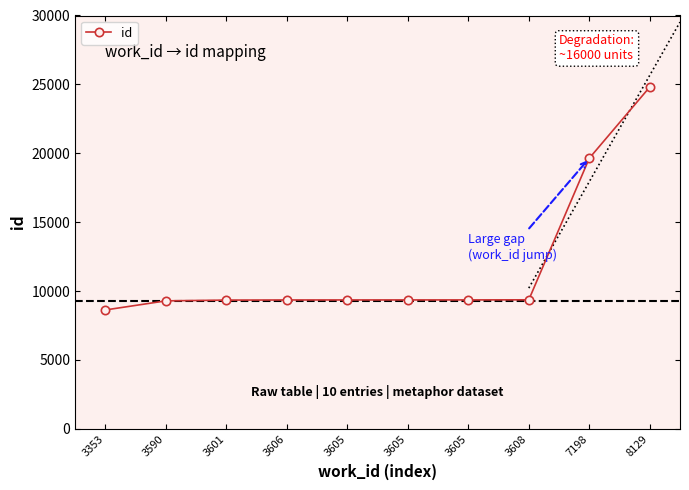

Which label corresponds to the smallest value in the chart?

3353